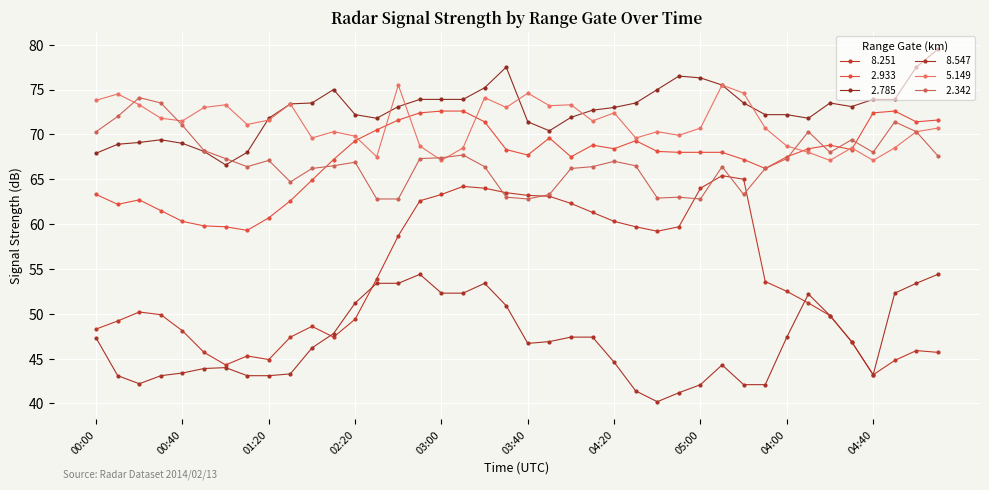

Reading left to right, transcribe all the data shown in this chart.

  8.251: 48.3	49.2	50.2	49.9	48.1	45.7	44.3	45.3	44.9	47.4	48.6	47.4	49.4	53.9	58.7	62.6	63.3	64.2	64.0	63.5	63.2	63.1	62.3	61.3	60.3	59.7	59.2	59.7	64.0	65.4	65.0	53.6	52.5	51.2	49.8	46.9	43.2	44.8	45.9	45.7
  2.933: 63.3	62.2	62.7	61.5	60.3	59.8	59.7	59.3	60.7	62.6	64.9	67.2	69.3	70.5	71.6	72.4	72.6	72.6	71.4	68.3	67.7	69.6	67.5	68.8	68.4	69.3	68.1	68.0	68.0	68.0	67.2	66.2	67.5	68.4	68.8	68.3	72.4	72.6	71.4	71.6
  2.785: 67.9	68.9	69.1	69.4	69.0	68.1	66.6	68.0	71.8	73.4	73.5	75.0	72.2	71.8	73.1	73.9	73.9	73.9	75.2	77.5	71.4	70.4	71.9	72.7	73.0	73.5	75.0	76.5	76.3	75.5	73.5	72.2	72.2	71.8	73.5	73.1	73.9	73.9	77.5	79.5
  8.547: 47.3	43.1	42.2	43.1	43.4	43.9	44.0	43.1	43.1	43.3	46.2	47.8	51.2	53.4	53.4	54.4	52.3	52.3	53.4	50.9	46.7	46.9	47.4	47.4	44.6	41.4	40.2	41.2	42.1	44.3	42.1	42.1	47.4	52.2	49.8	46.9	43.2	52.3	53.4	54.4
  5.149: 73.8	74.5	73.3	71.8	71.5	73.0	73.3	71.1	71.6	73.4	69.6	70.3	69.8	67.5	75.5	68.7	67.1	68.5	74.1	73.0	74.6	73.2	73.3	71.5	72.4	69.6	70.3	69.9	70.7	75.5	74.6	70.7	68.7	68.0	67.1	68.5	67.1	68.5	70.3	70.7
  2.342: 70.3	72.0	74.1	73.5	71.0	68.2	67.3	66.4	67.1	64.7	66.2	66.5	66.9	62.8	62.8	67.3	67.4	67.7	66.4	63.0	62.8	63.3	66.2	66.4	67.0	66.5	62.9	63.0	62.8	66.4	63.3	66.2	67.3	70.3	68.0	69.4	68.0	71.4	70.3	67.6